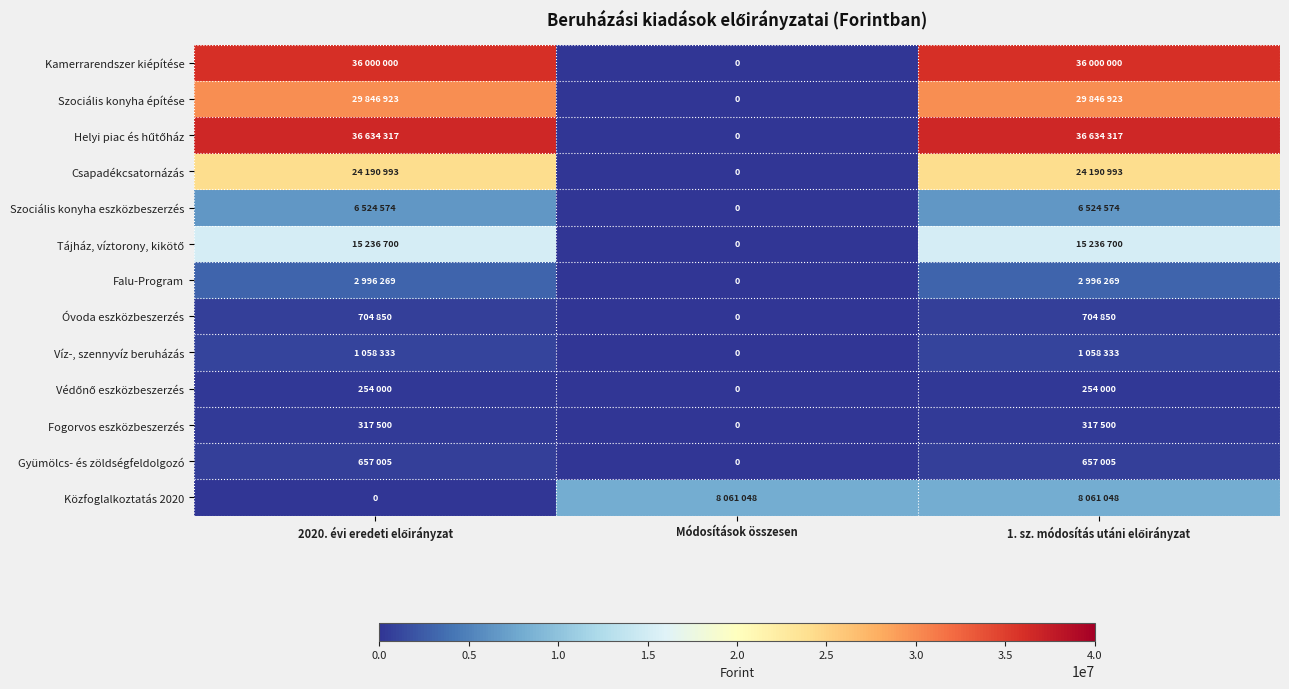

Count the Helyi piac és hűtőház values in the range 0 to 36634317.

3